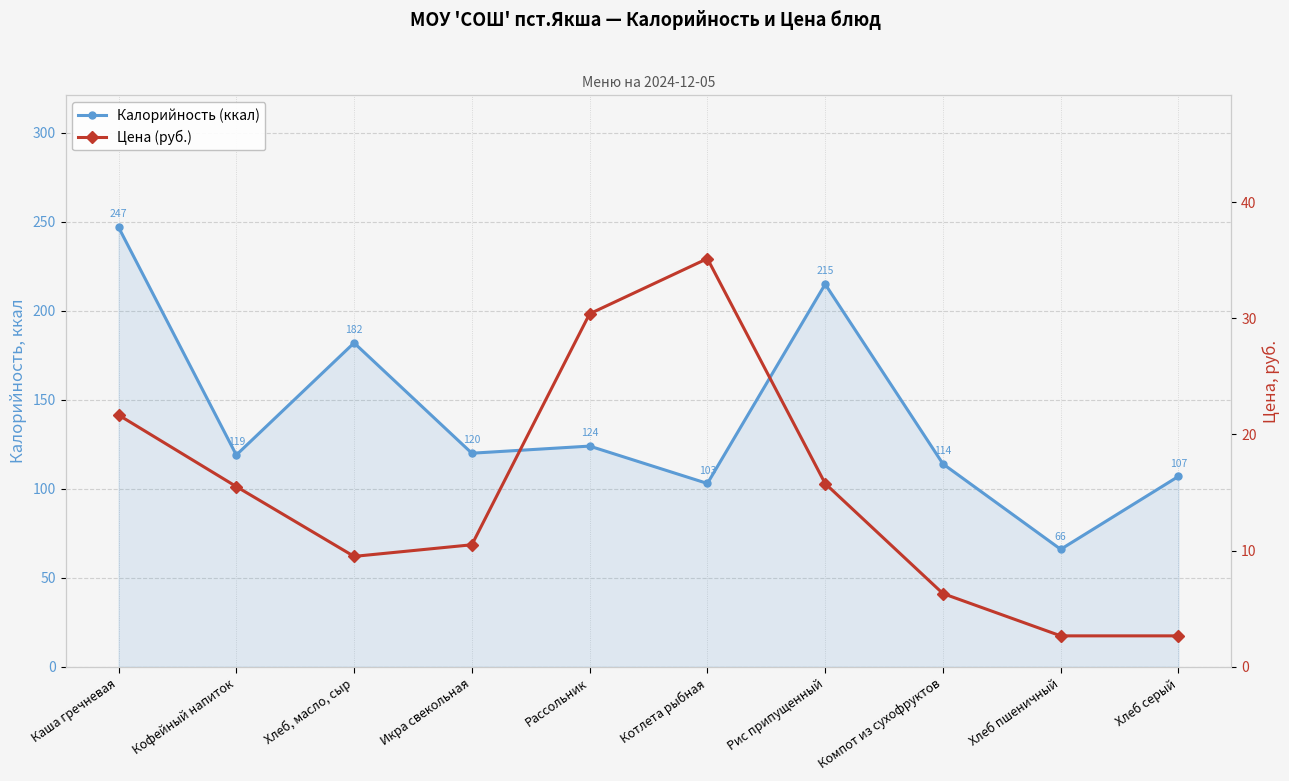

The Калорийность (ккал) series shows 297.5 at Хлеб, масло, сыр. True or false?

False